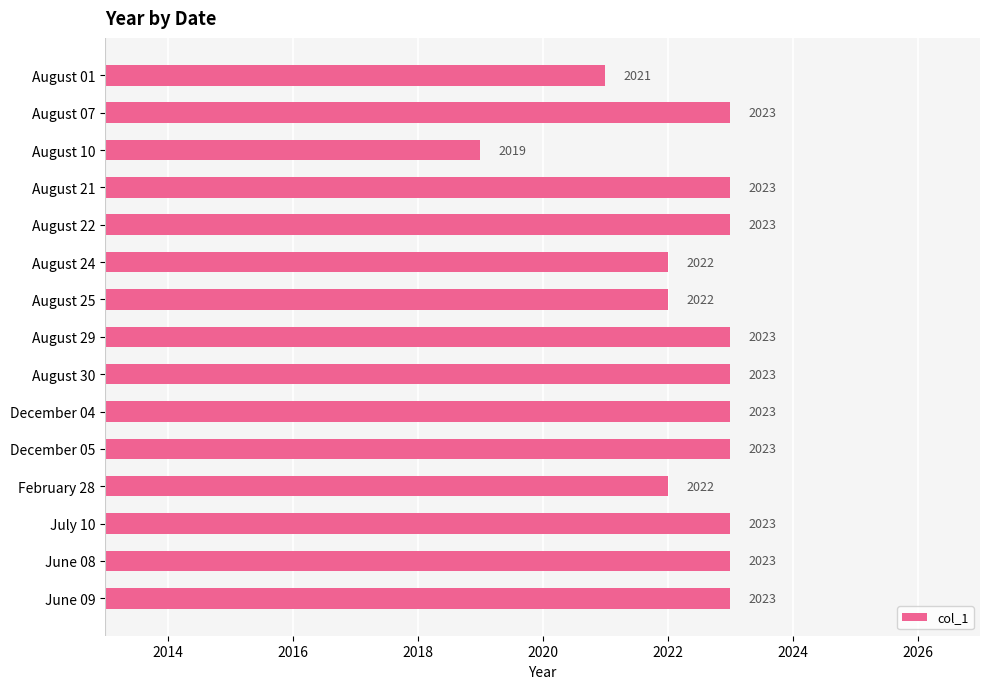

What is the label of the 10th bar from the bottom?

August 24